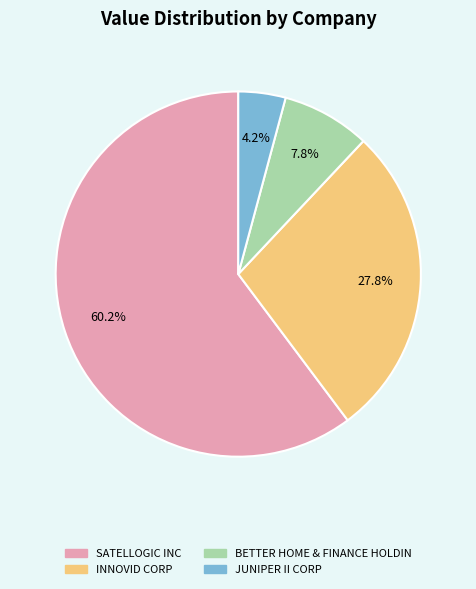

To the nearest percent, what portion does JUNIPER II CORP represent?

4%